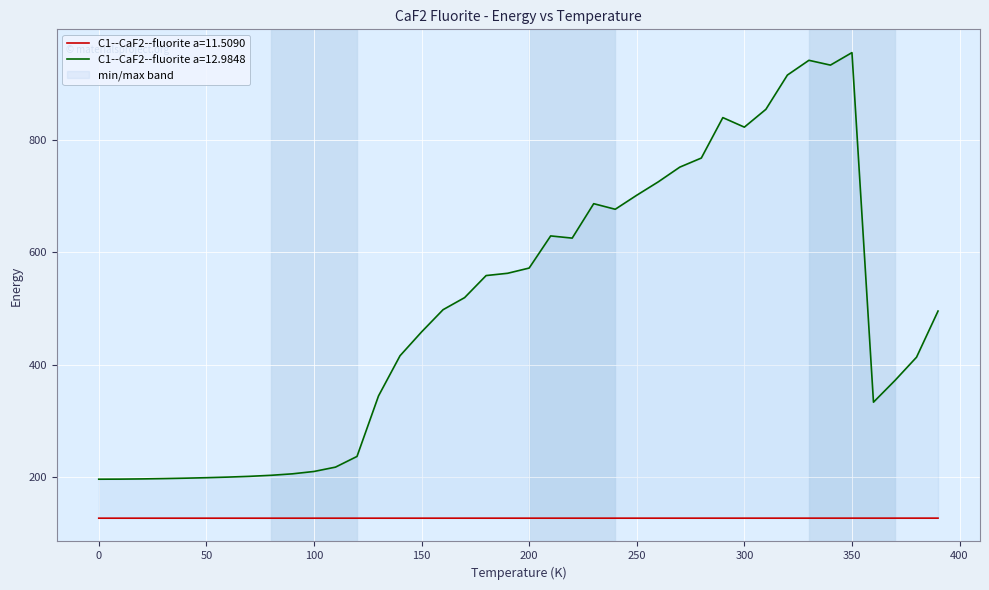

List the series in order of their peak value, highest first.

C1--CaF2--fluorite a=12.9848, C1--CaF2--fluorite a=11.5090